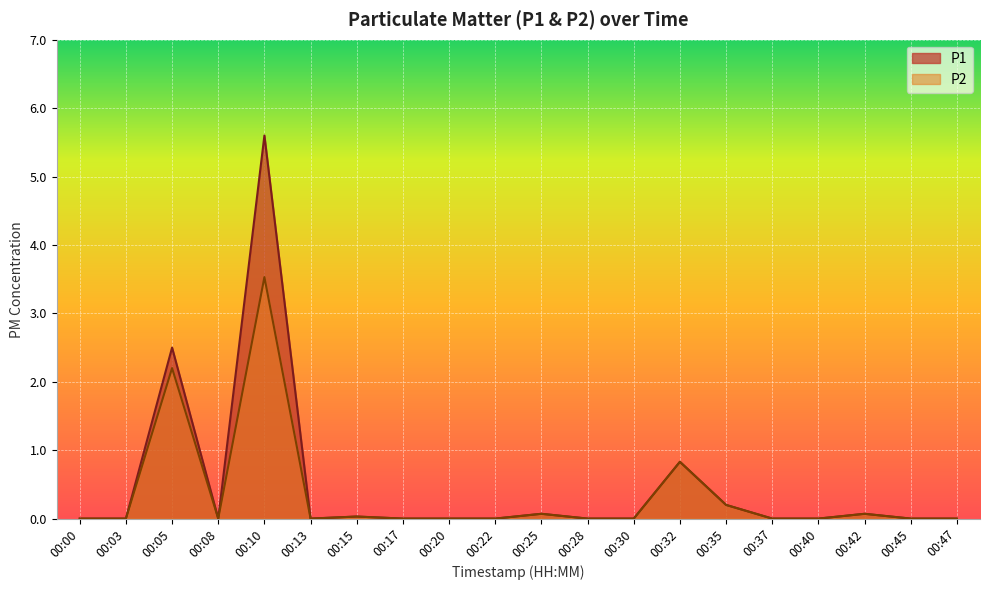

The P2 series shows 3.5 at 00:10. True or false?

True